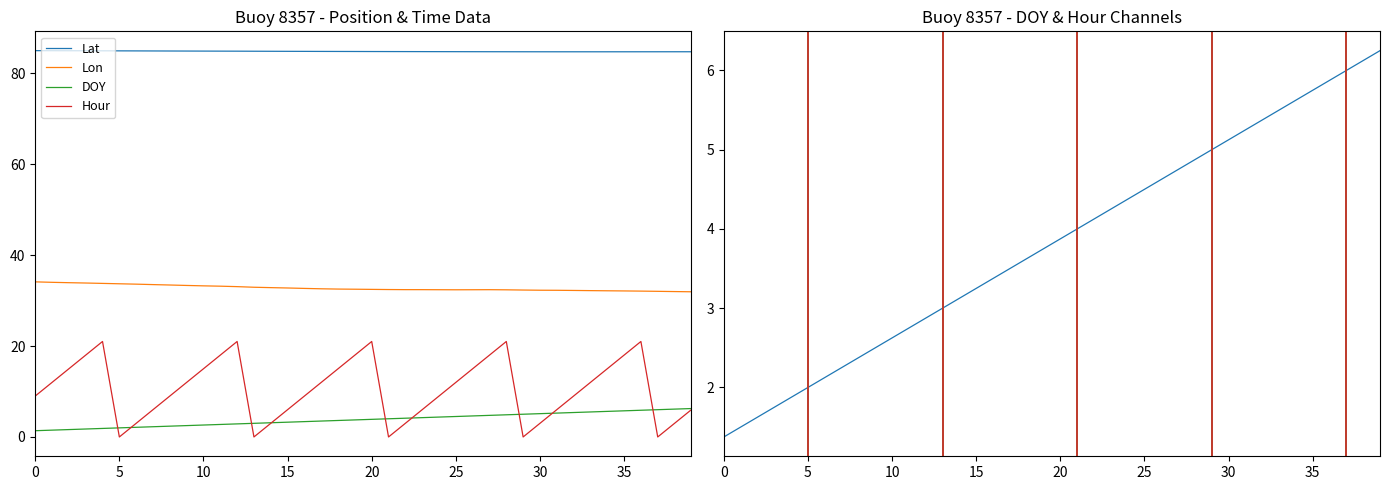

How many lines are shown in the chart?

4